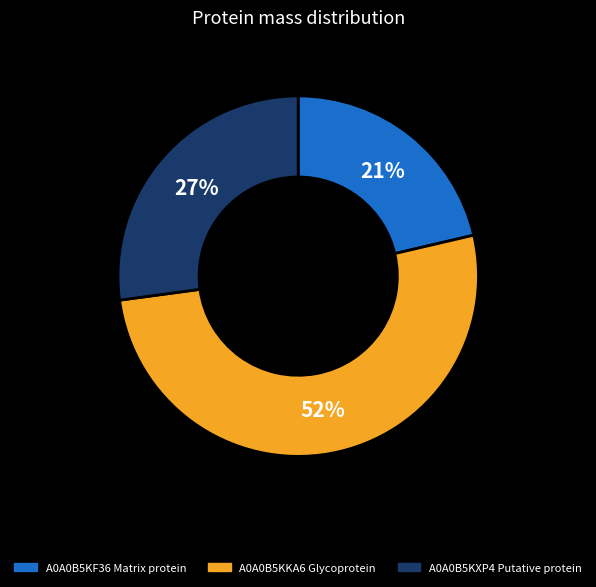

Is it true that A0A0B5KXP4 Putative protein is 40% of the pie?

False